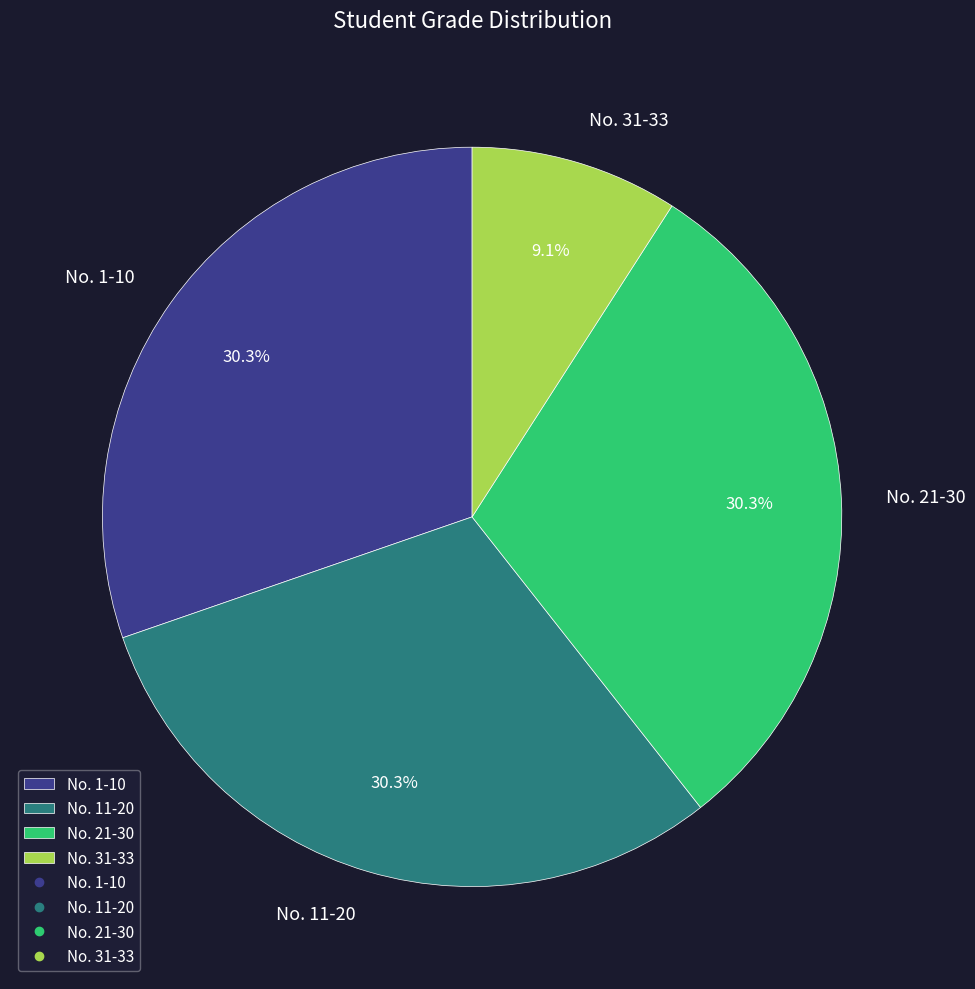

Combined, do No. 21-30 and No. 1-10 account for over 50%?

Yes